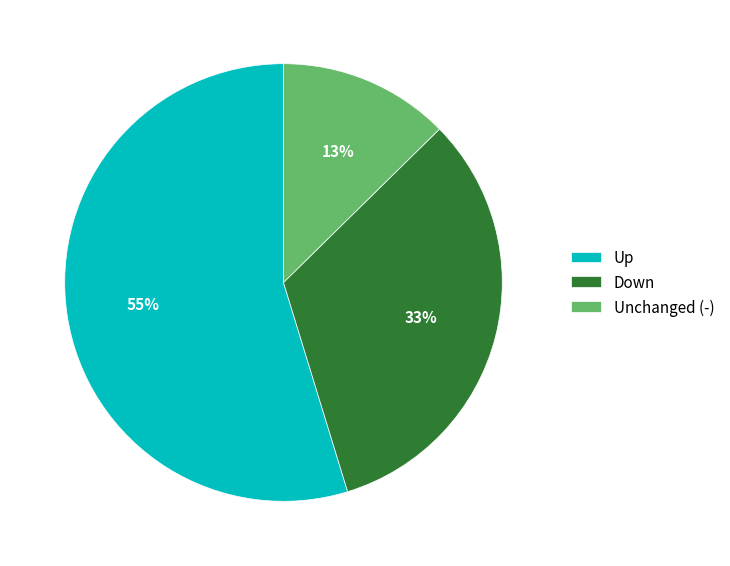

Is the sum of Up and Down greater than half?

Yes